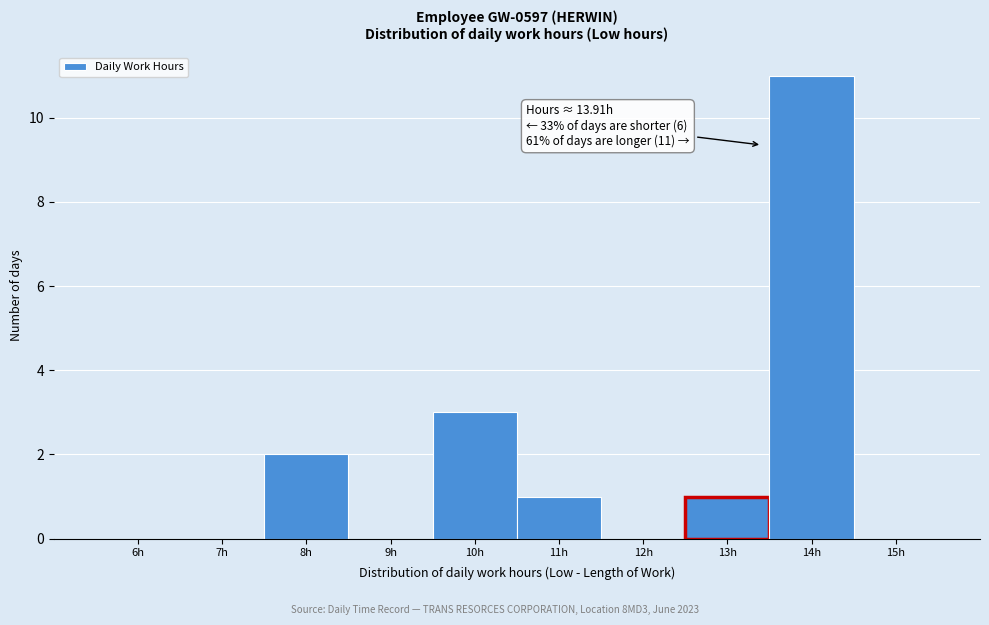

Reading right to left, what are all the values shown in this chart?

15h=0	14h=11	13h=1	12h=0	11h=1	10h=3	9h=0	8h=2	7h=0	6h=0